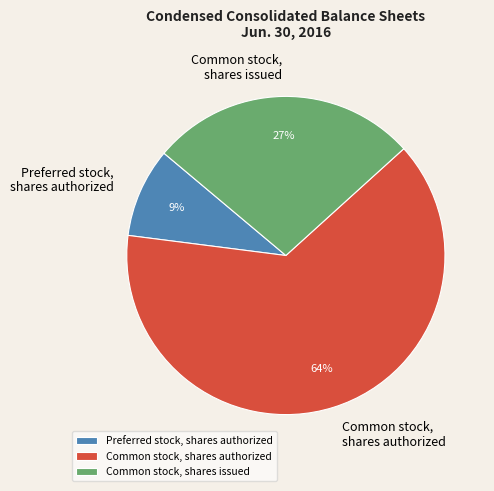

How many segments does this pie chart have?

3